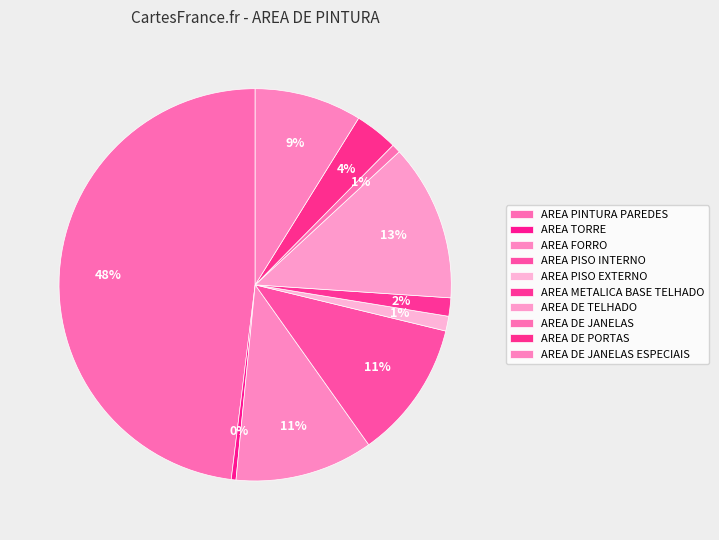

Is there any slice that represents more than half of the pie?

No